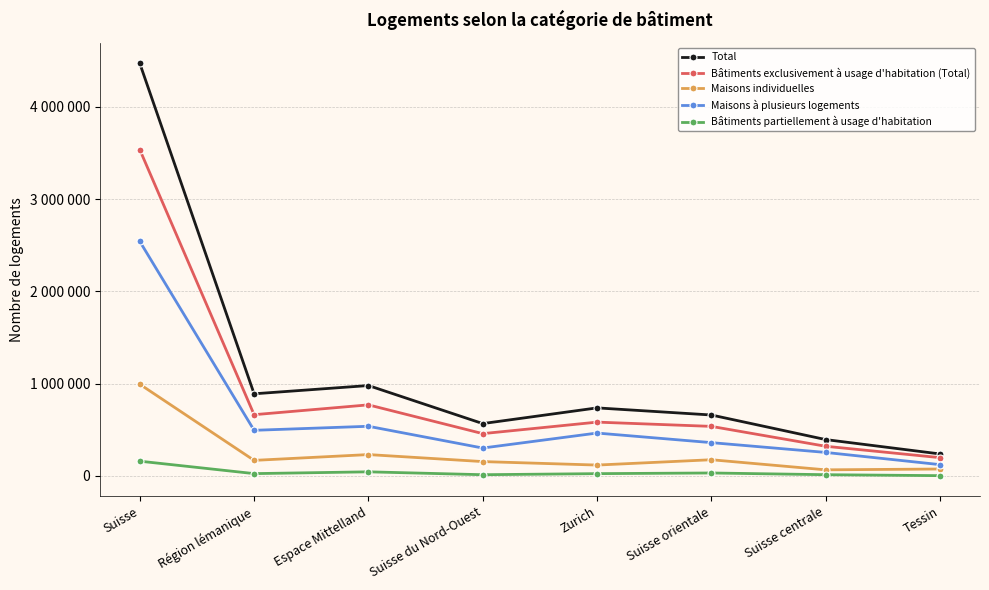

True or false: Bâtiments exclusivement à usage d'habitation (Total) and Maisons individuelles intersect in this chart.

False